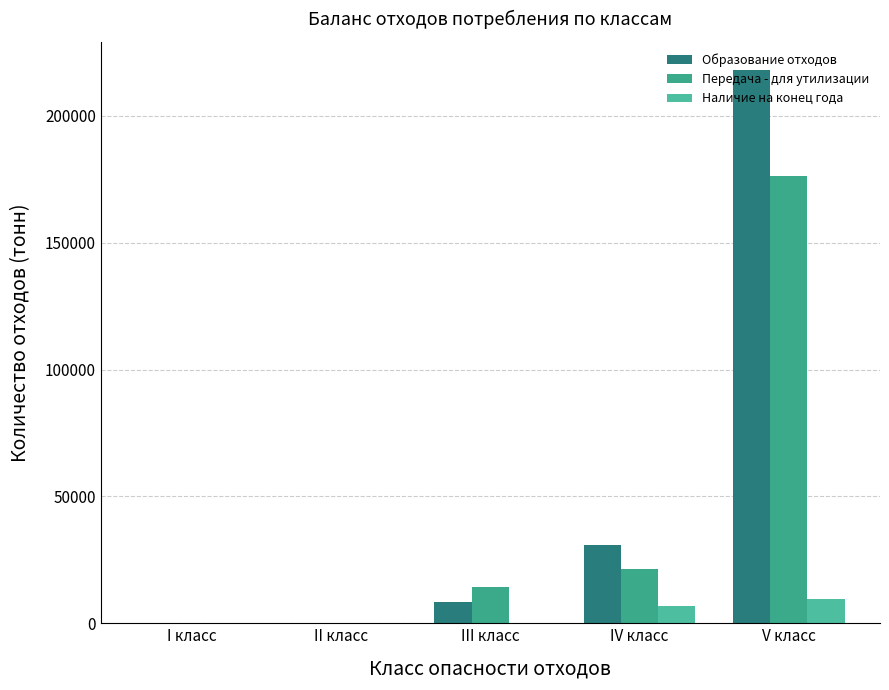

What is the maximum value shown in the chart?

218290.5